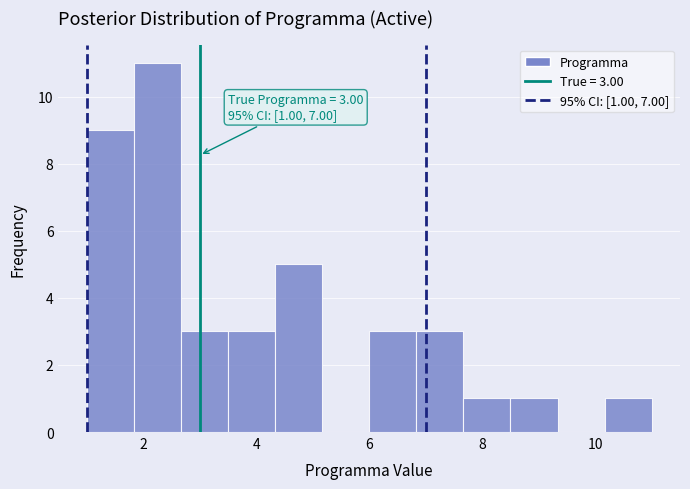

Over which range of the x-axis is the bar tallest?

1.8 to 2.6